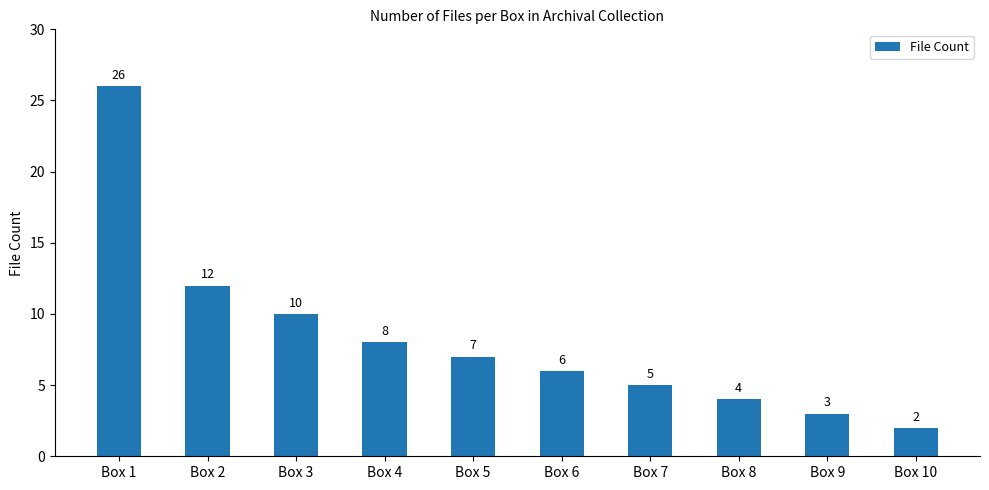

At which label is the value closest to 14?

Box 2